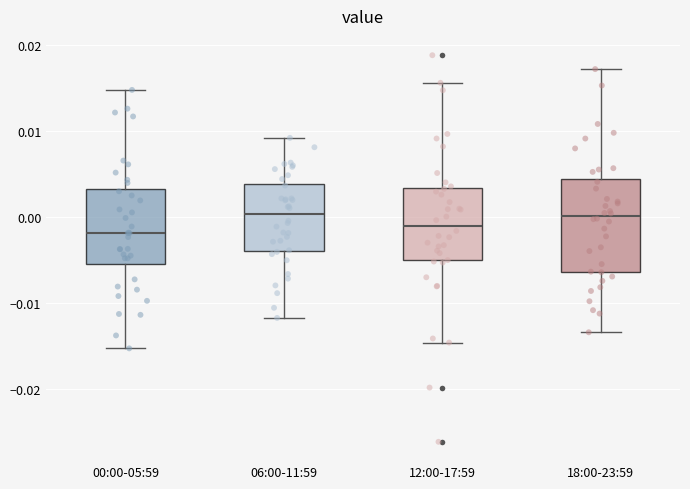

Where is the lower edge of the box for 18:00-23:59 on the y-axis? The values are not printed on the chart, so give them approximately, as read against the axis.

-0.006